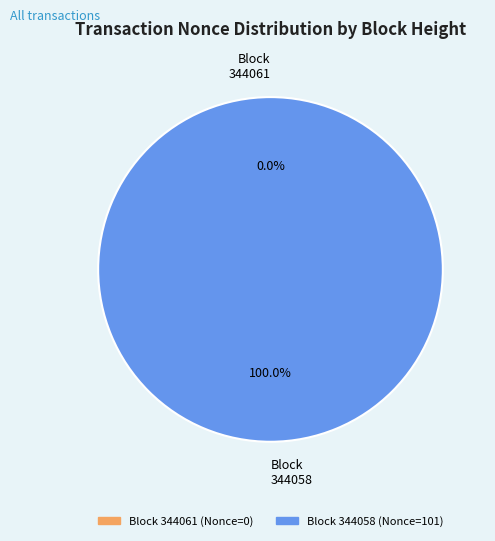

Combined, what portion of the pie is 344061 and 344058?

100.0%